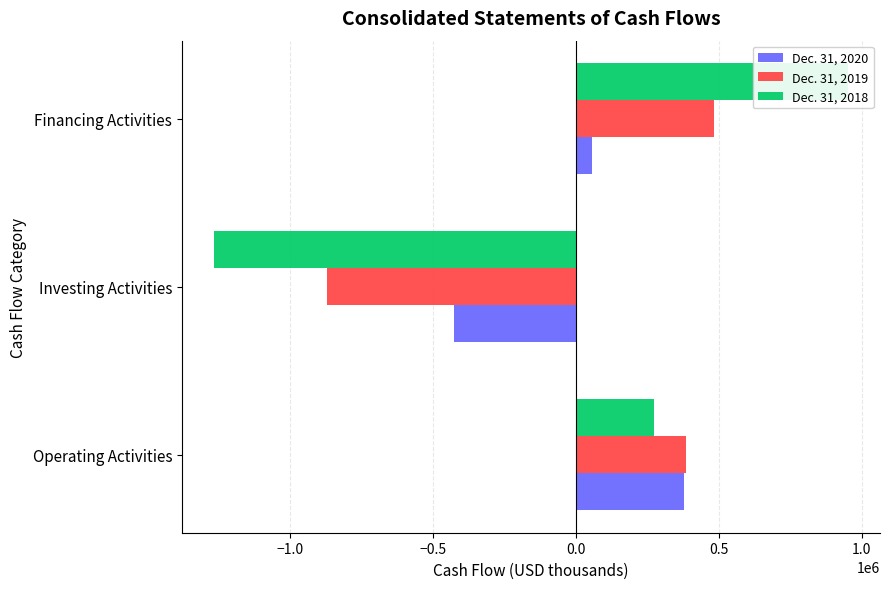

What is the difference between the maximum and second lowest values in the Dec. 31, 2020 series?

322098